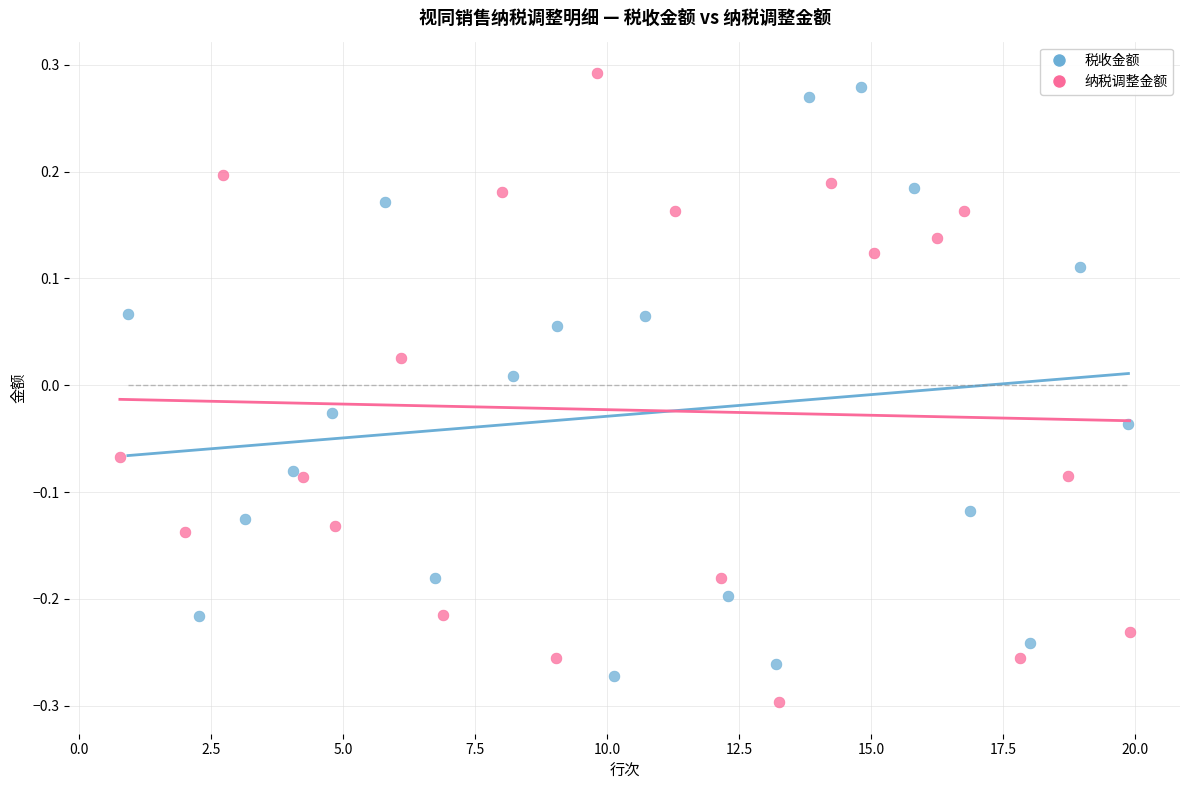

What are all the series names shown in the legend?

税收金额, 纳税调整金额